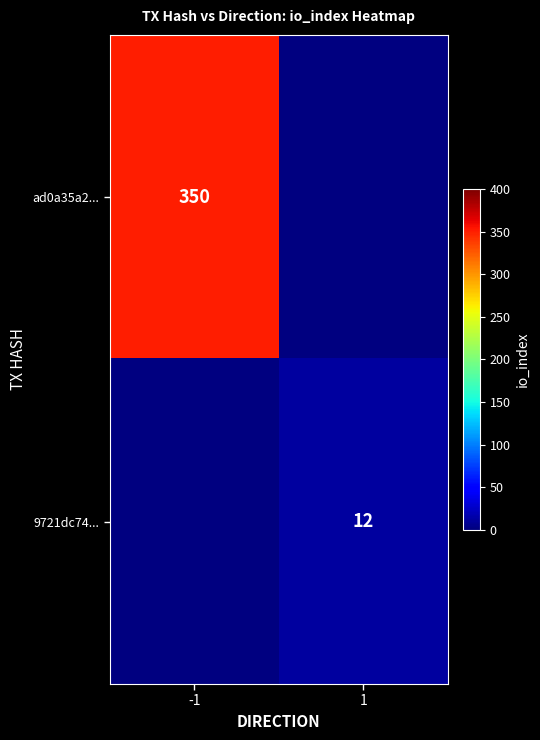

The value of ad0a35a2... at -1 is 350. True or false?

True